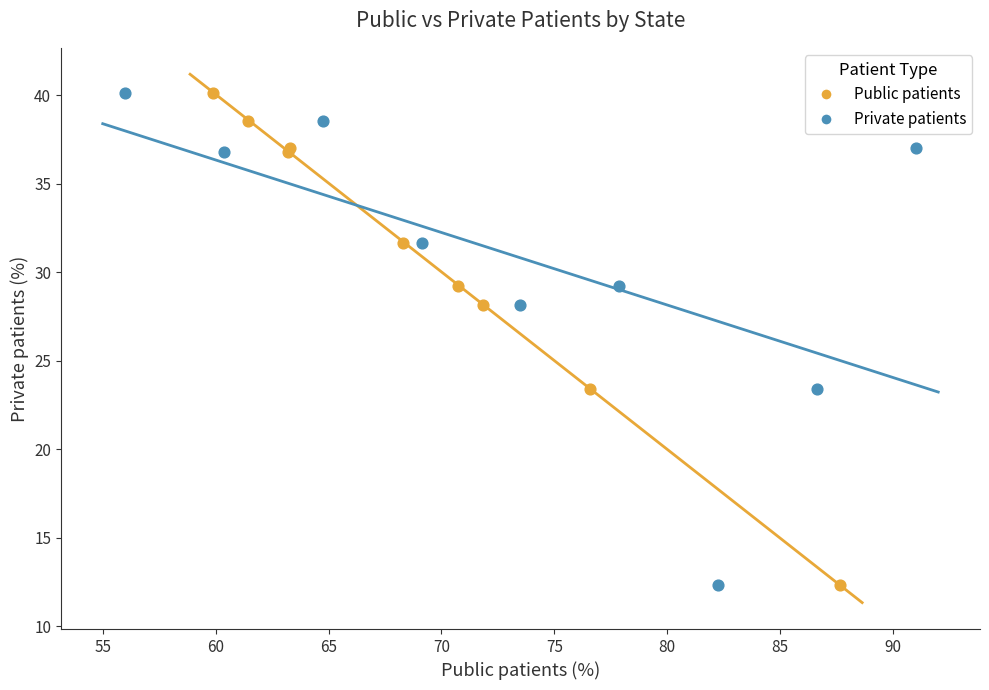

What are all the series names shown in the legend?

Public patients, Private patients